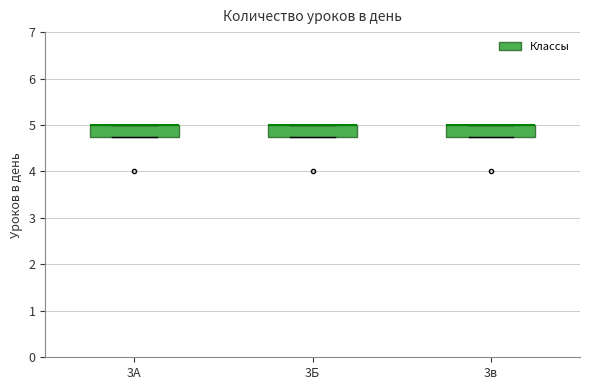

Where is the lower edge of the box for 3Б on the y-axis? The values are not printed on the chart, so give them approximately, as read against the axis.

4.8